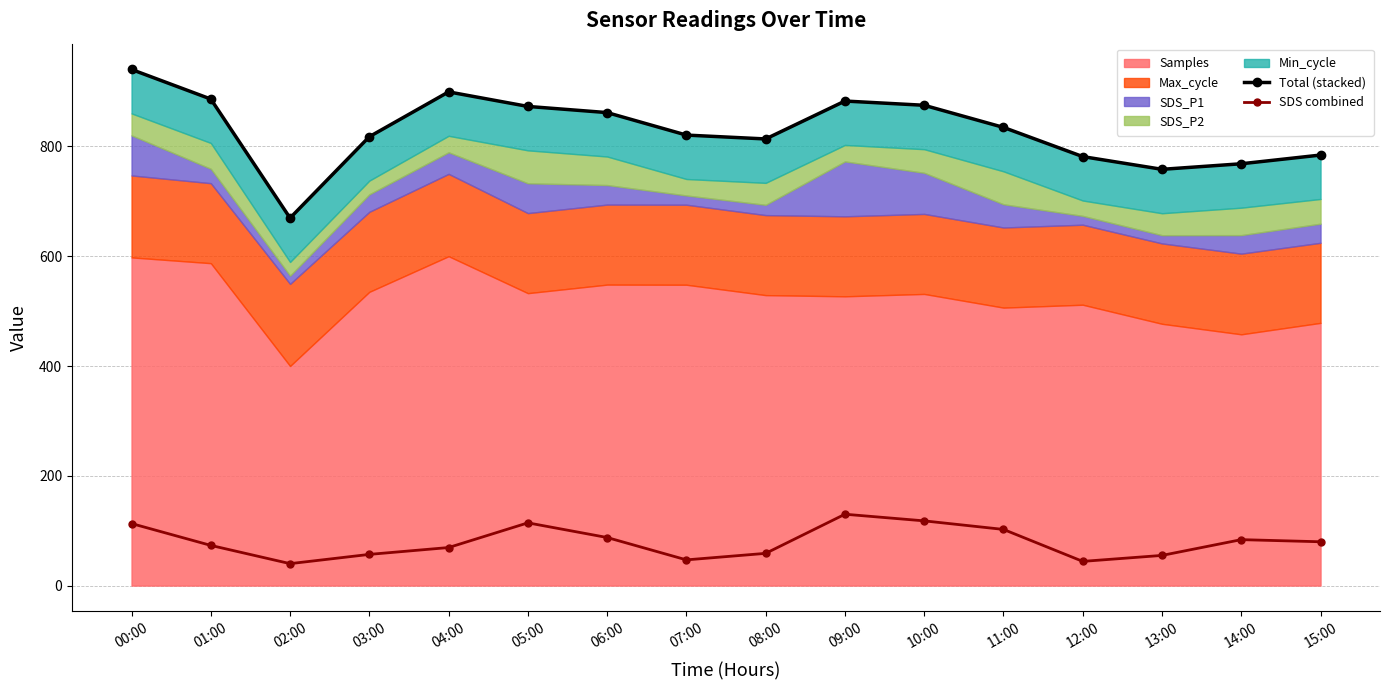

True or false: SDS combined has a value of 172.6 at 00:00.

False